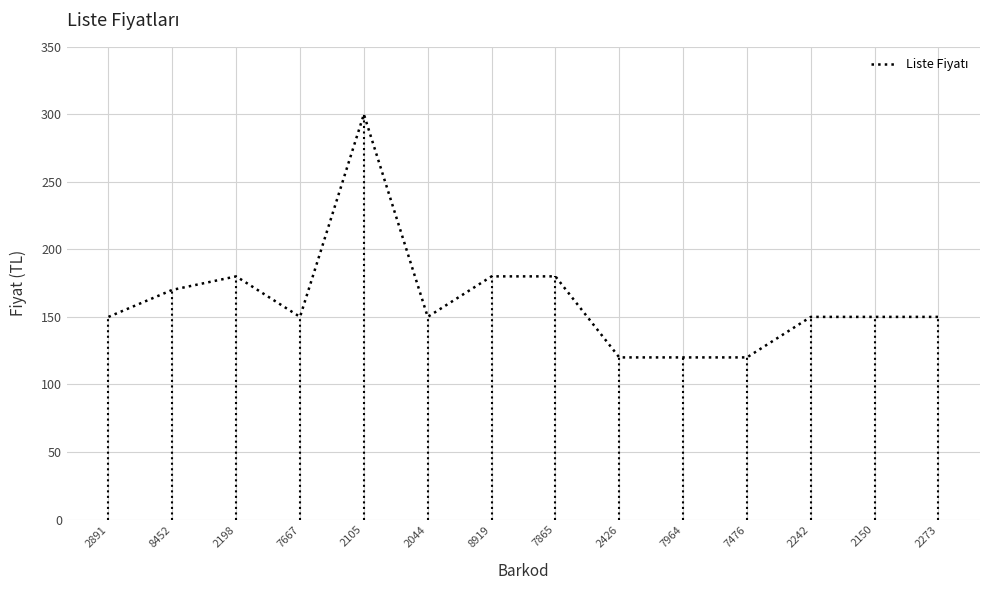

Where is the first local maximum?

2198